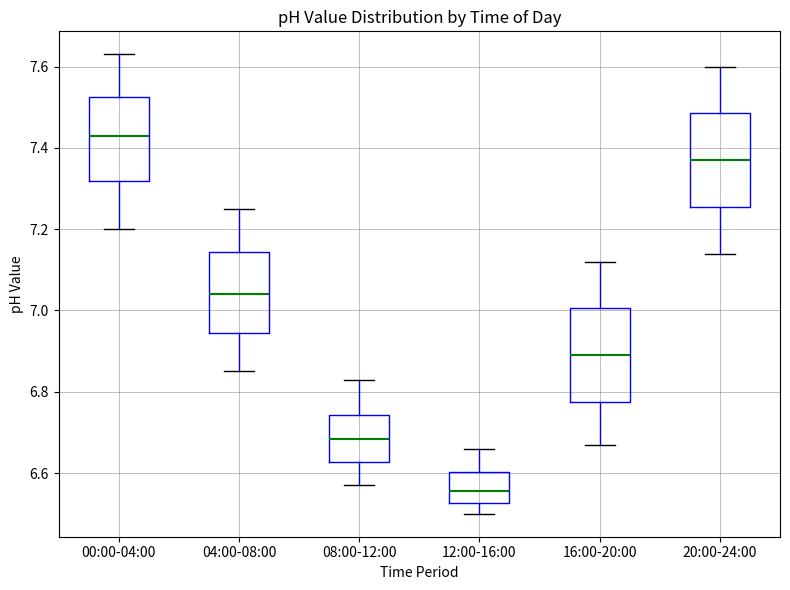

Which box has the lowest median line?

12:00-16:00